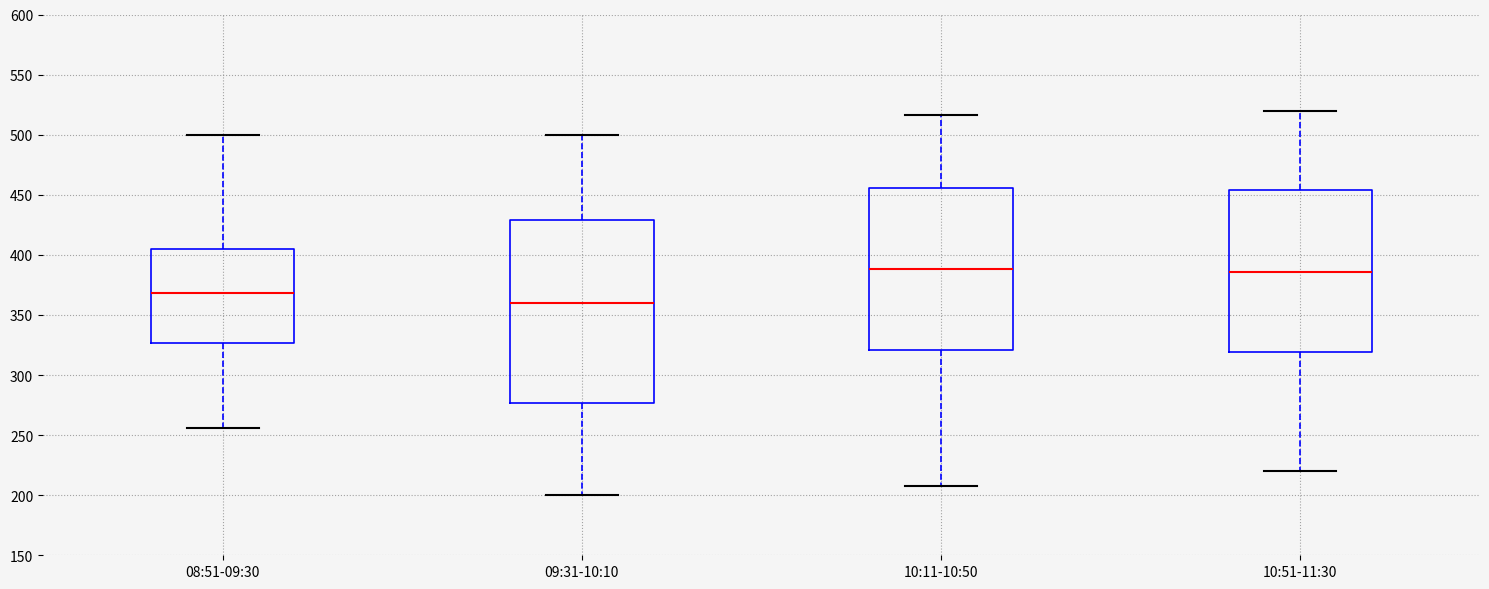

Reading left to right, transcribe this box plot: for each box, give where its median line is, the range the box spans, and where its two whiskers end, as read against the y-axis. The values are not printed on the chart, so give them approximately, as read against the axis.

08:51-09:30: median 370, box 325 to 405, whiskers 255 to 500
09:31-10:10: median 360, box 275 to 430, whiskers 200 to 500
10:11-10:50: median 390, box 320 to 455, whiskers 210 to 515
10:51-11:30: median 385, box 320 to 455, whiskers 220 to 520